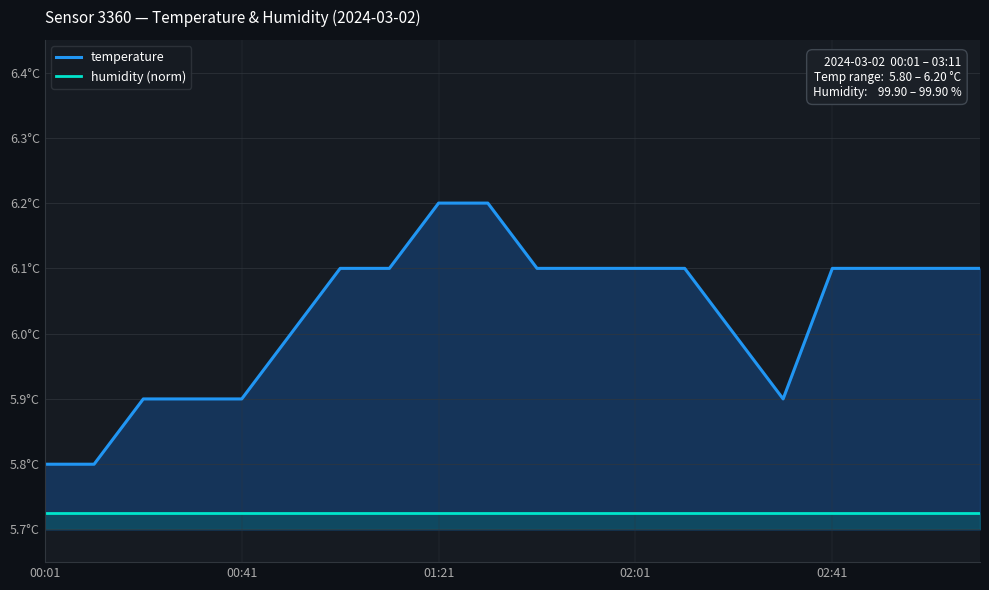

Between 7 and 8, which is larger?

8